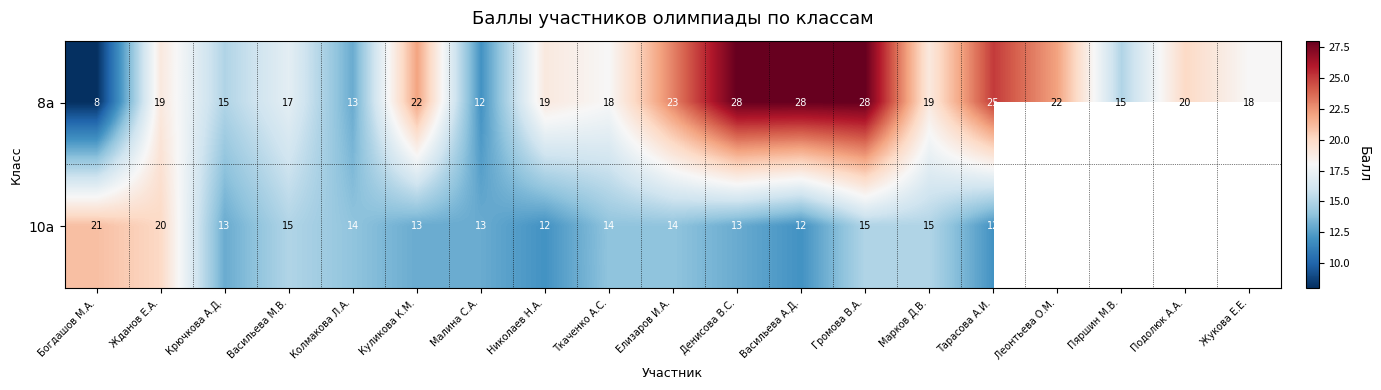

Is it true that 8а equals 37.4 at Громова В.А.?

False